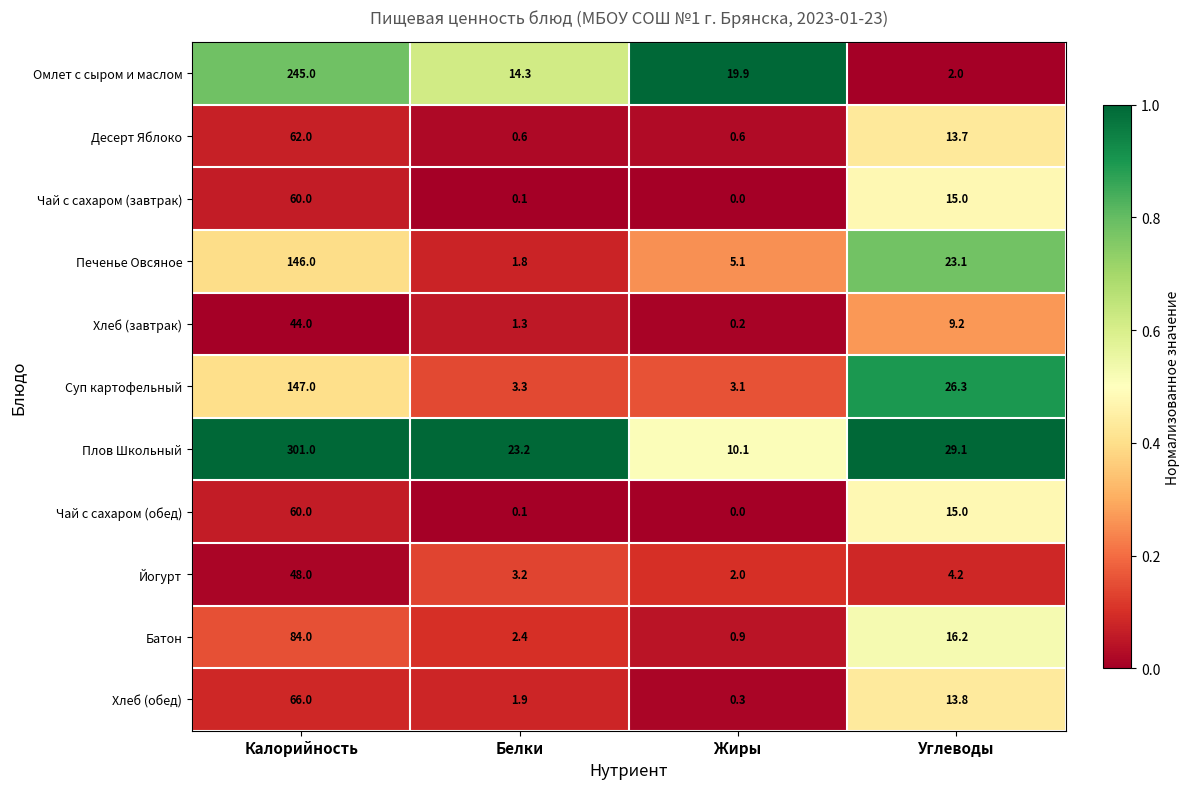

The Йогурт series shows 1.2 at Жиры. True or false?

False